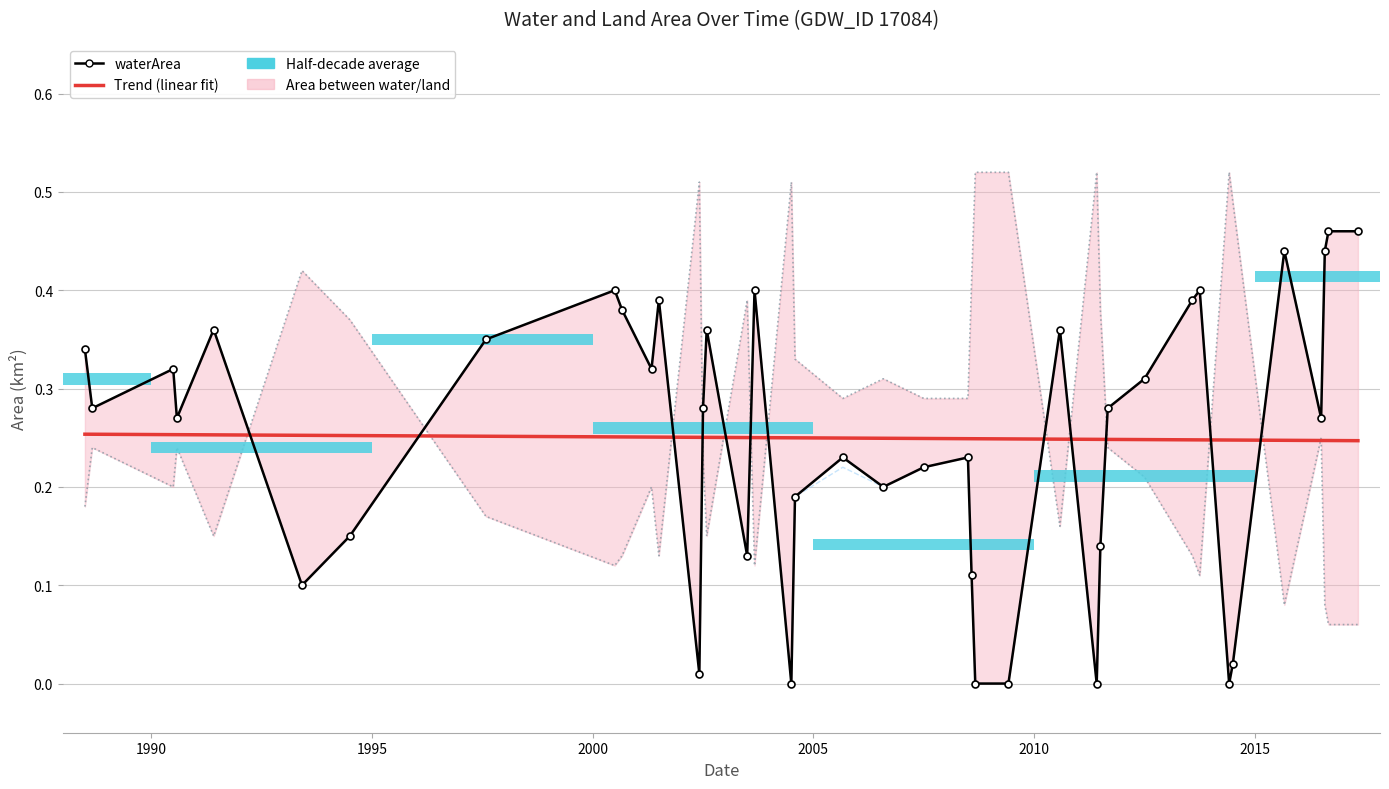

Does the chart contain any negative values?

No